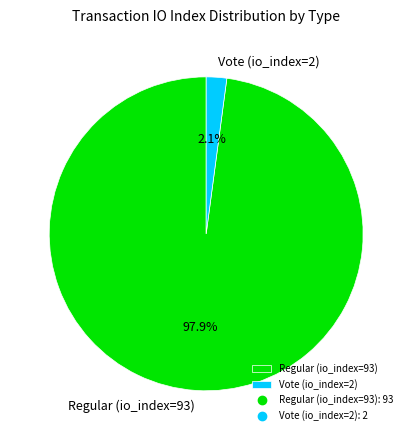

Is the sum of Regular (io_index=93) and Vote (io_index=2) greater than half?

Yes